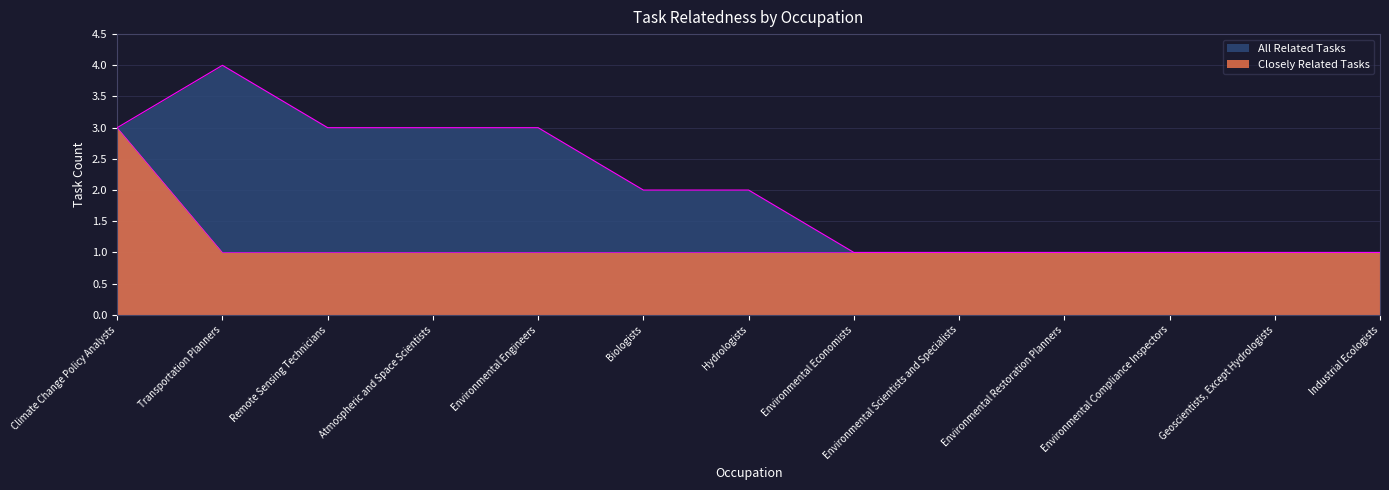

What is the sum of all Closely Related Tasks values?

15